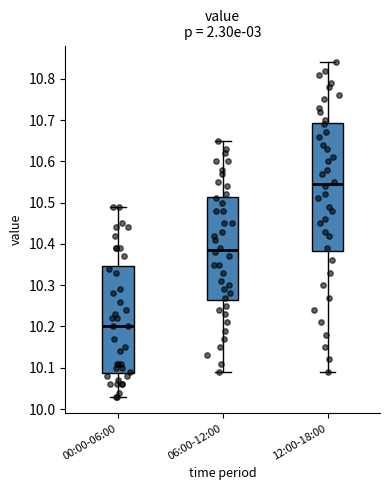

Reading left to right, read every box against the y-axis: the position of its median line, the range the box covers, and the ends of its whiskers. The values are not printed on the chart, so give them approximately, as read against the axis.

00:00-06:00: median 10.20, box 10.09 to 10.35, whiskers 10.03 to 10.49
06:00-12:00: median 10.39, box 10.27 to 10.51, whiskers 10.09 to 10.65
12:00-18:00: median 10.55, box 10.38 to 10.69, whiskers 10.09 to 10.84